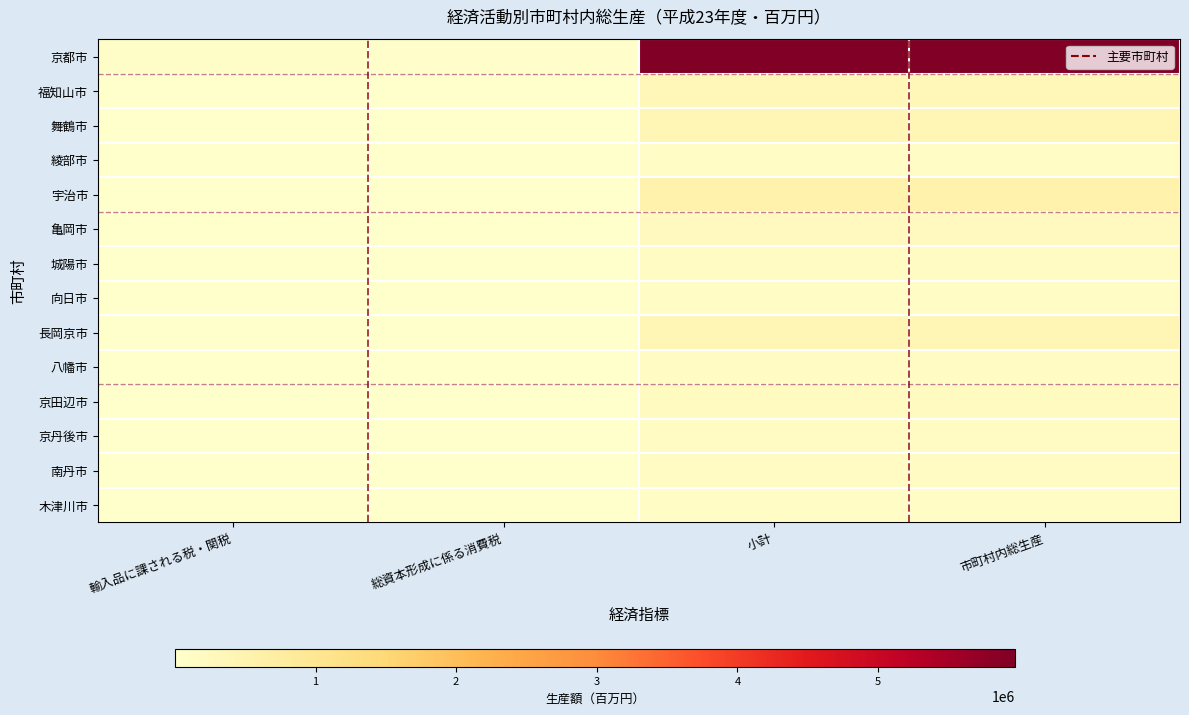

What is the greatest value displayed?

5973472